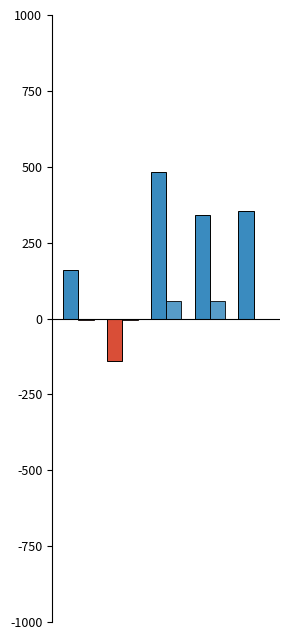

What position from the right is Cash at end of period?

2